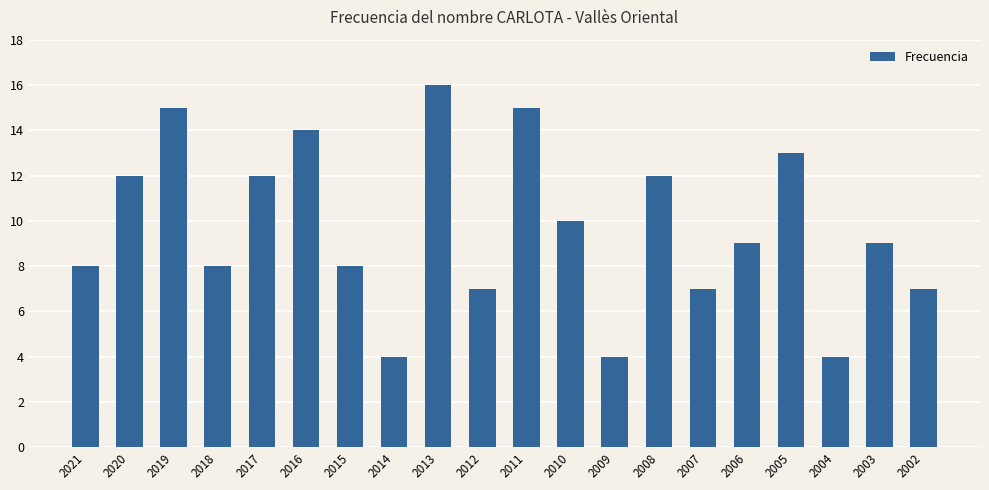

At which category does the chart reach its peak across all series?

2013